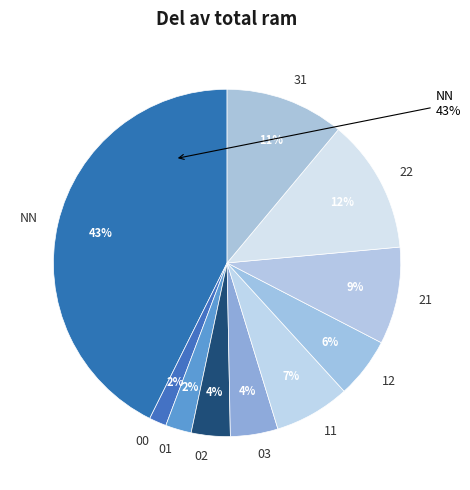

How many slices are in this pie chart?

10